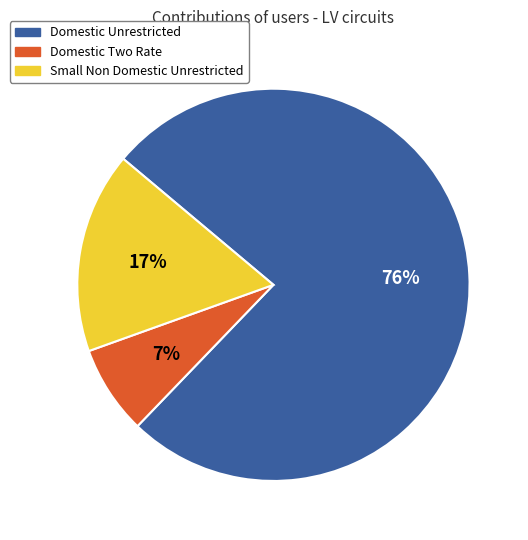

Combined, do Domestic Two Rate and Domestic Unrestricted account for over 50%?

Yes